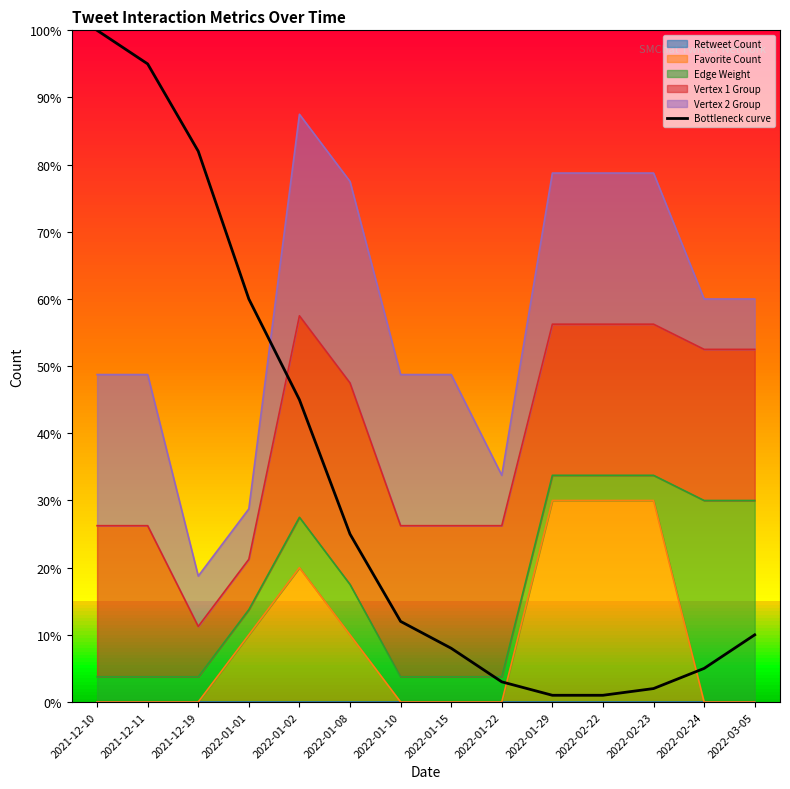

Rank the categories by value from lowest to highest.

2022-01-29, 2022-02-22, 2022-02-23, 2022-01-22, 2022-02-24, 2022-01-15, 2022-03-05, 2022-01-10, 2022-01-08, 2022-01-02, 2022-01-01, 2021-12-19, 2021-12-11, 2021-12-10